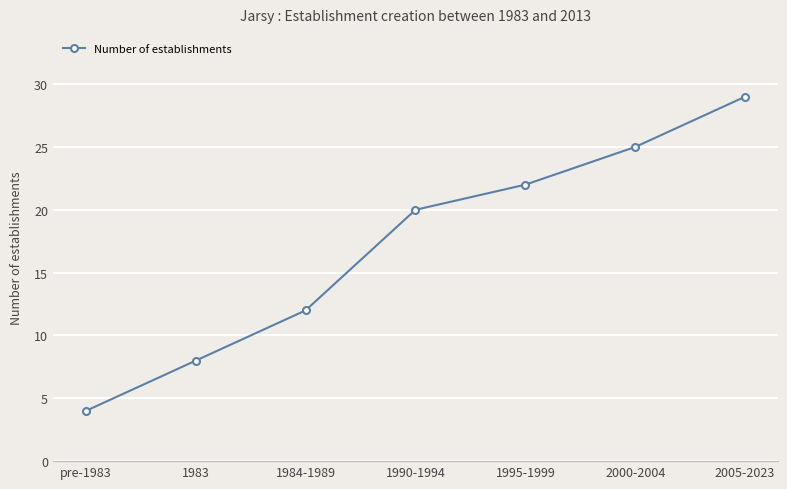

What value does the data have at 2005-2023?

29